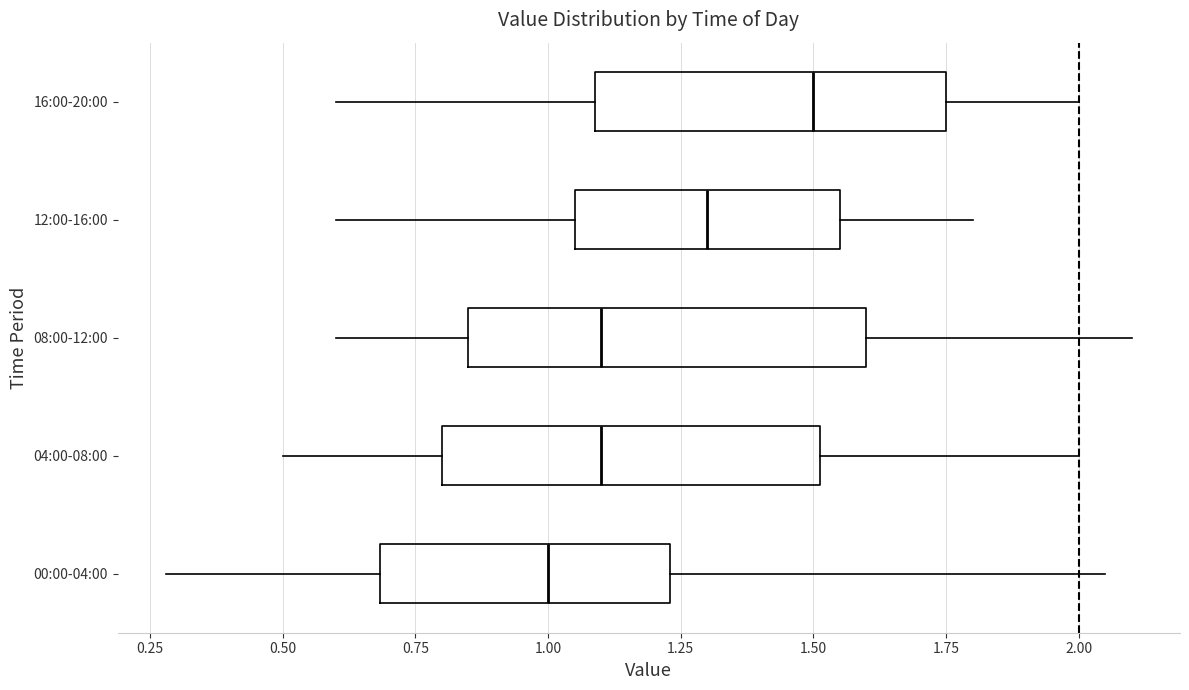

Reading bottom to top, read every box against the x-axis: the position of its median line, the range the box covers, and the ends of its whiskers. The values are not printed on the chart, so give them approximately, as read against the axis.

00:00-04:00: median 1.00, box 0.70 to 1.25, whiskers 0.30 to 2.05
04:00-08:00: median 1.10, box 0.80 to 1.50, whiskers 0.50 to 2.00
08:00-12:00: median 1.10, box 0.85 to 1.60, whiskers 0.60 to 2.10
12:00-16:00: median 1.30, box 1.05 to 1.55, whiskers 0.60 to 1.80
16:00-20:00: median 1.50, box 1.10 to 1.75, whiskers 0.60 to 2.00